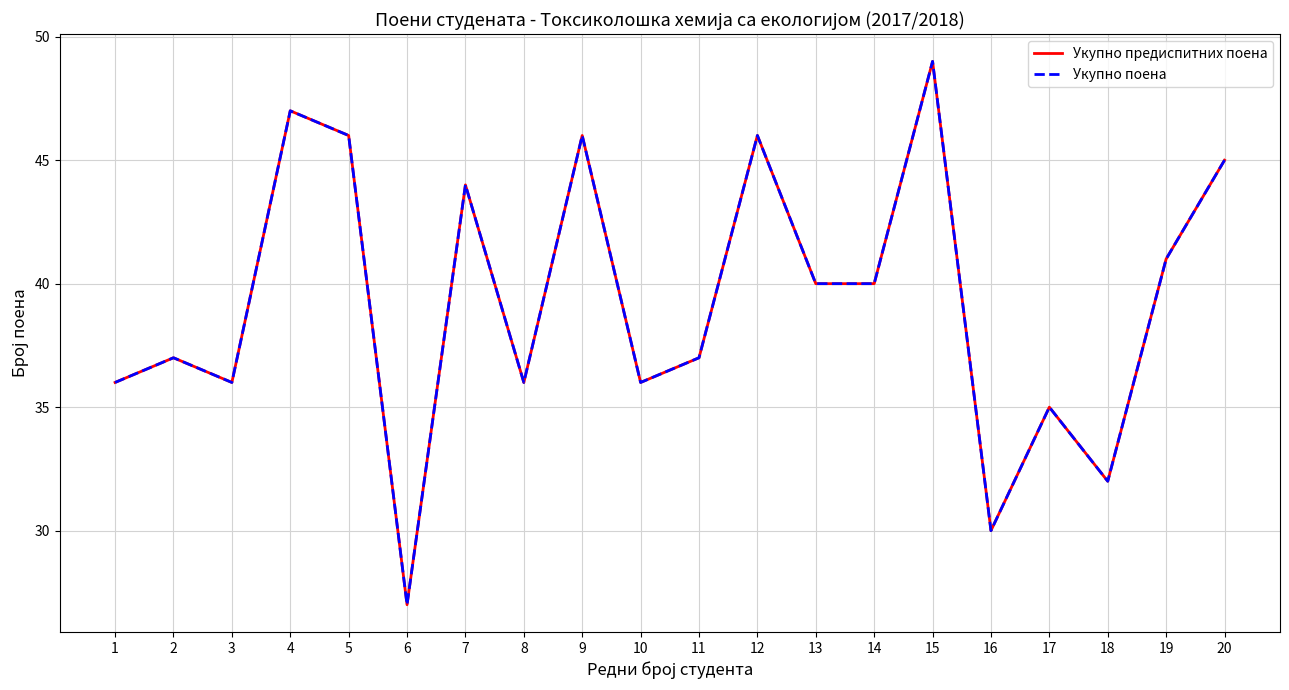

Which series has the largest total across all categories?

Укупно предиспитних поена